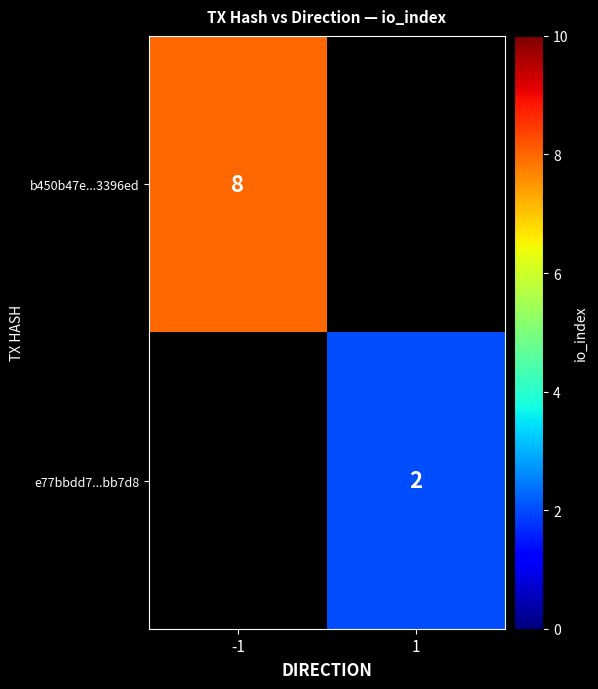

Is it true that e77bbdd7...bb7d8 equals 3 at 1?

False